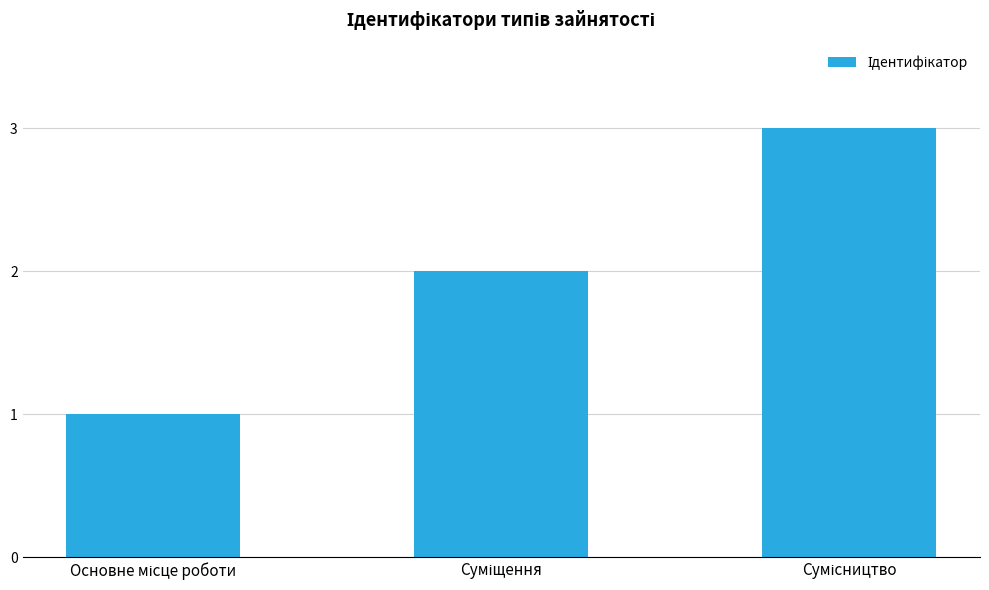

What is the maximum value shown in the chart?

3